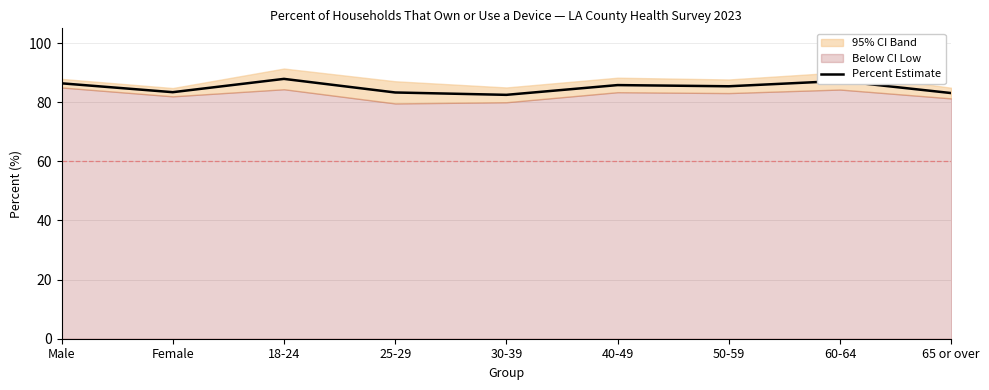

What is the maximum value shown in the chart?

87.9